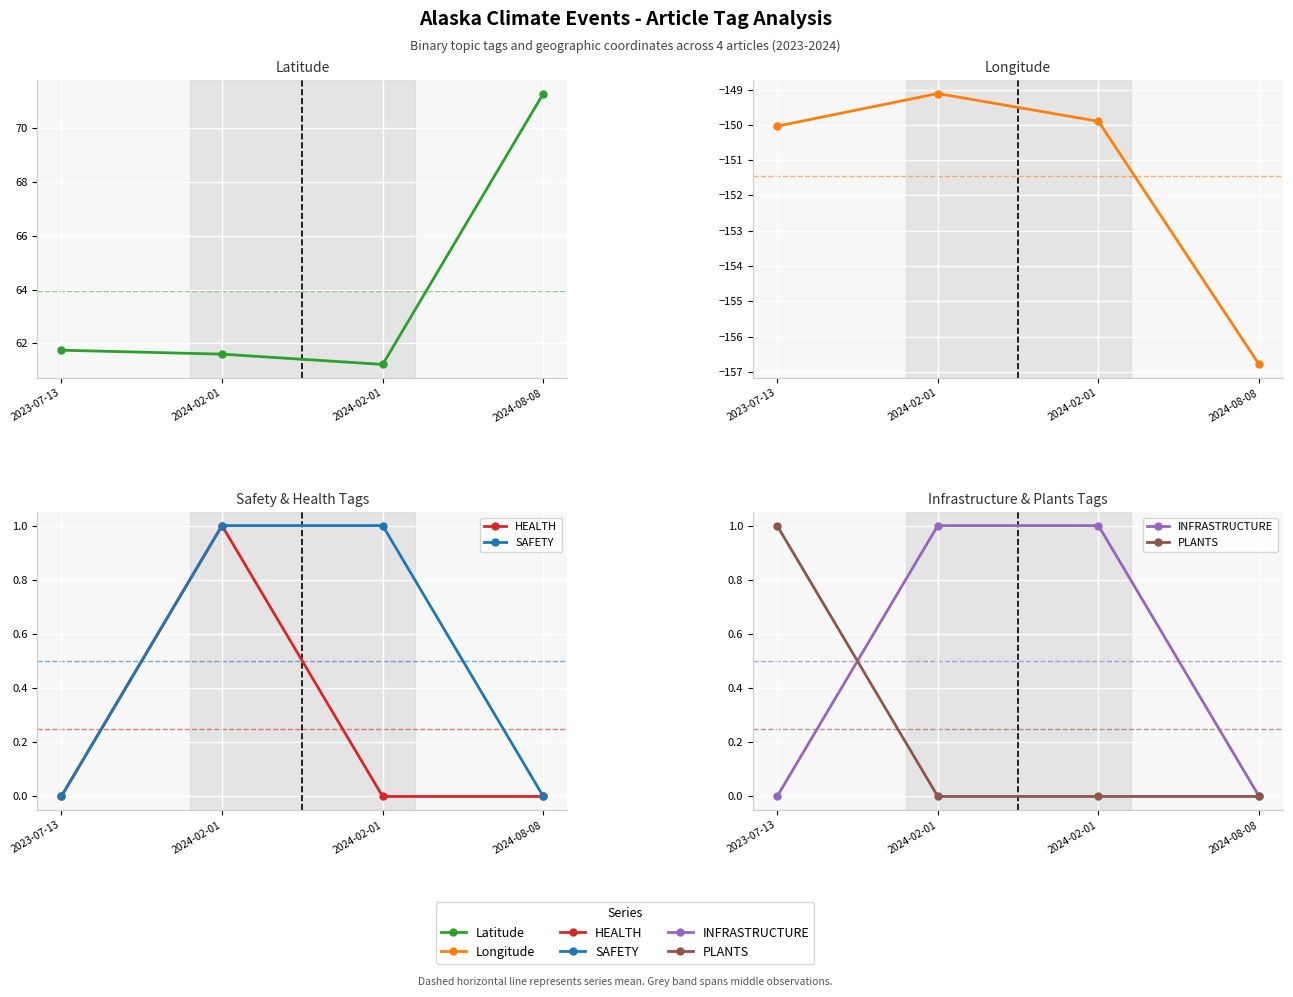

True or false: HEALTH and INFRASTRUCTURE intersect in this chart.

False